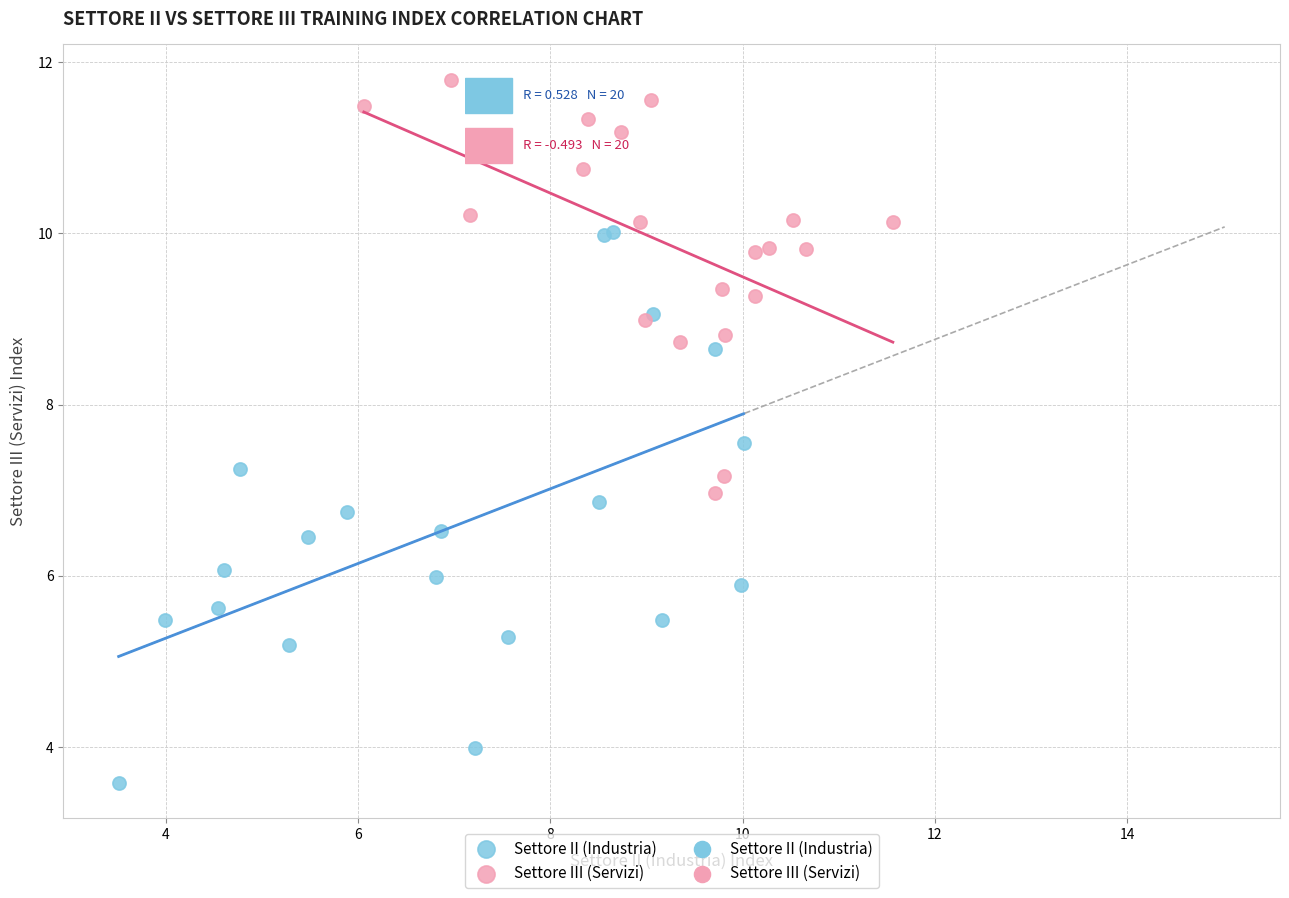

Which series has the widest spread of Y values?

Settore II (Industria)